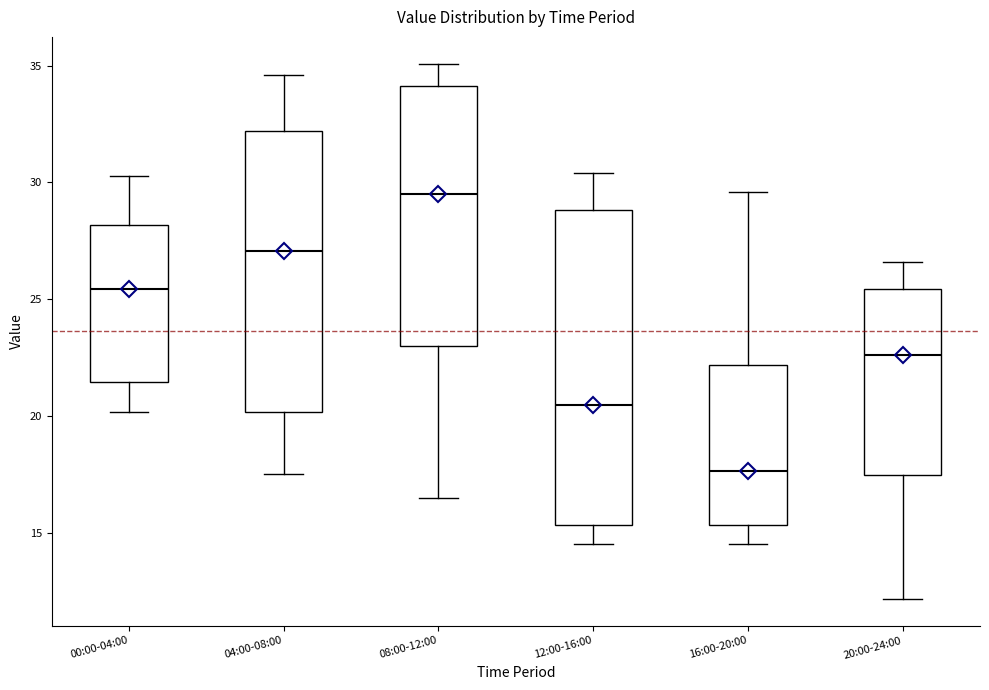

Reading left to right, read every box against the y-axis: the position of its median line, the range the box covers, and the ends of its whiskers. The values are not printed on the chart, so give them approximately, as read against the axis.

00:00-04:00: median 25.5, box 21.5 to 28.0, whiskers 20.0 to 30.5
04:00-08:00: median 27.0, box 20.0 to 32.0, whiskers 17.5 to 34.5
08:00-12:00: median 29.5, box 23.0 to 34.0, whiskers 16.5 to 35.0
12:00-16:00: median 20.5, box 15.5 to 29.0, whiskers 14.5 to 30.5
16:00-20:00: median 17.5, box 15.5 to 22.0, whiskers 14.5 to 29.5
20:00-24:00: median 22.5, box 17.5 to 25.5, whiskers 12.0 to 26.5